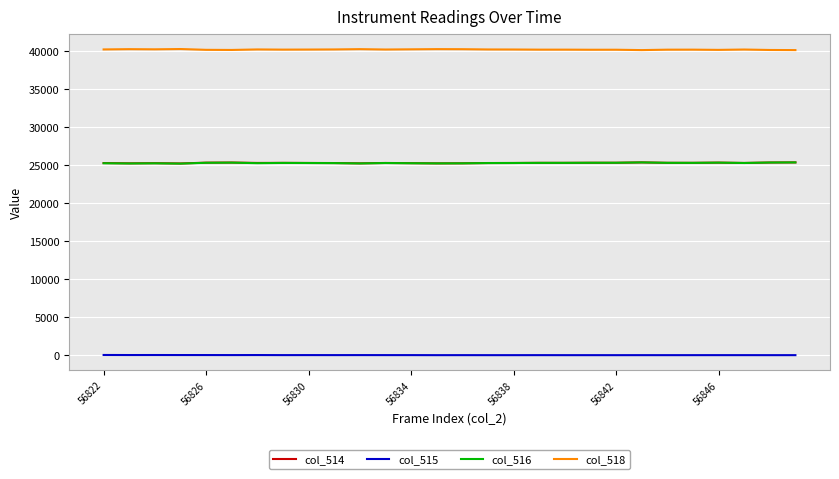

Does the chart display data point markers on the line(s)?

No